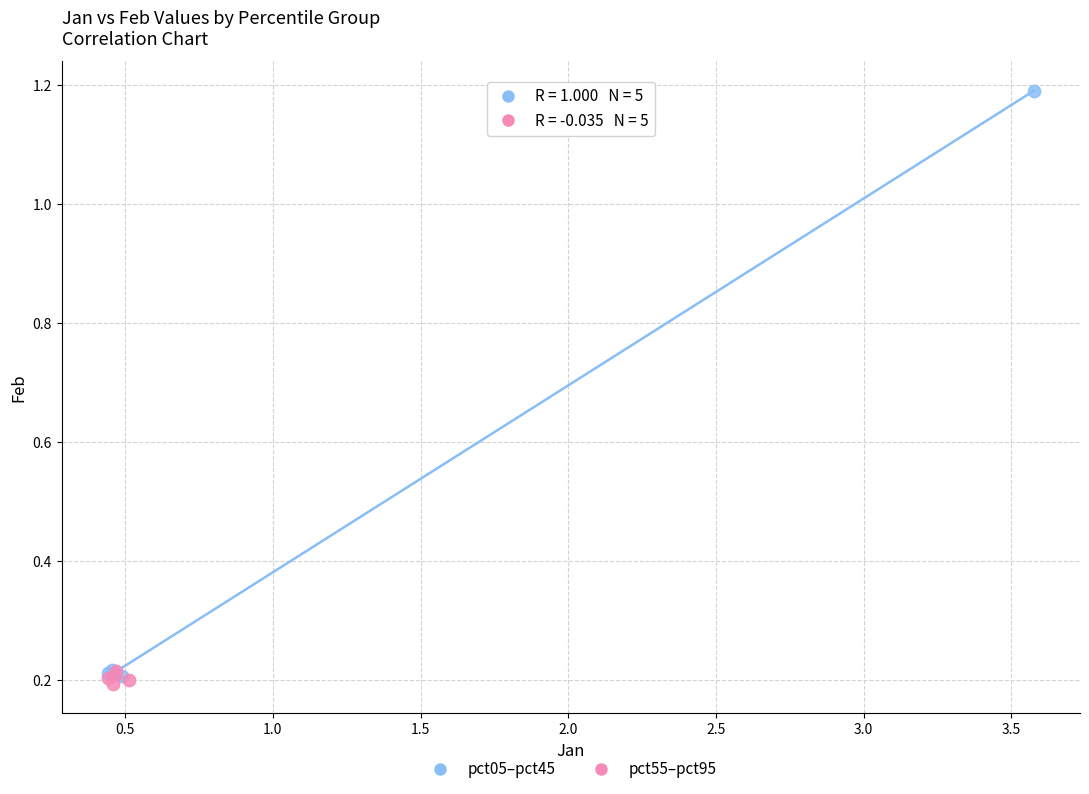

Which series has the widest spread of Y values?

pct05–pct45